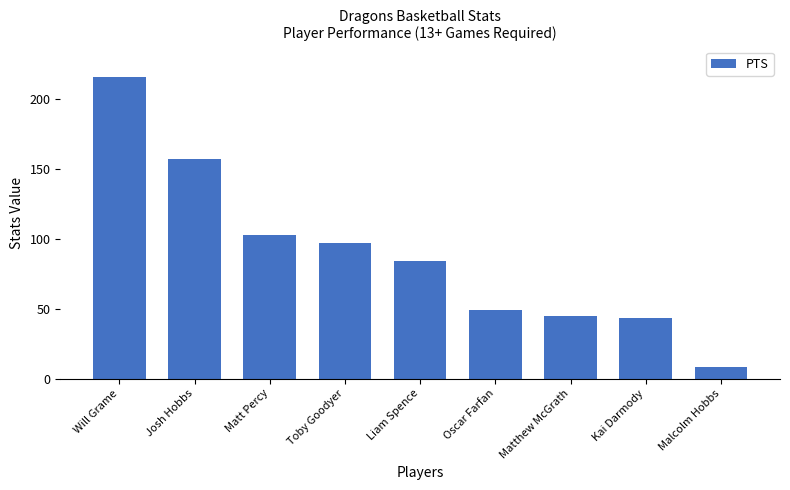

How many series are shown in this chart?

1